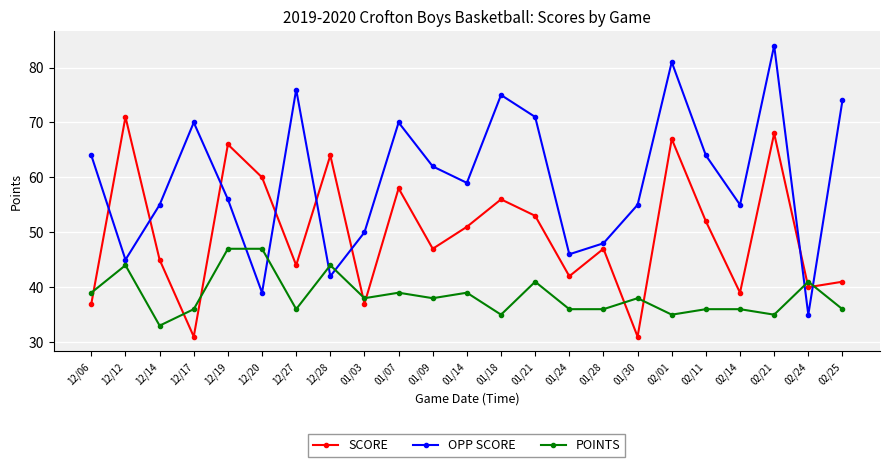

At how many categories does at least one series exceed 61?

14